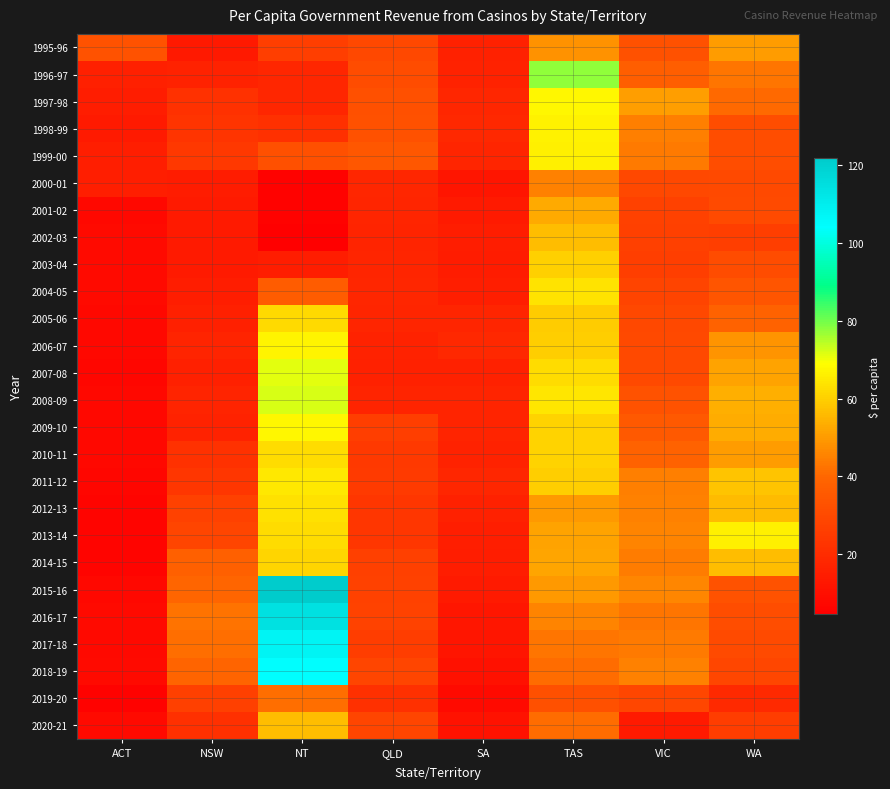

Which series changed the most between SA and WA?

2013-14